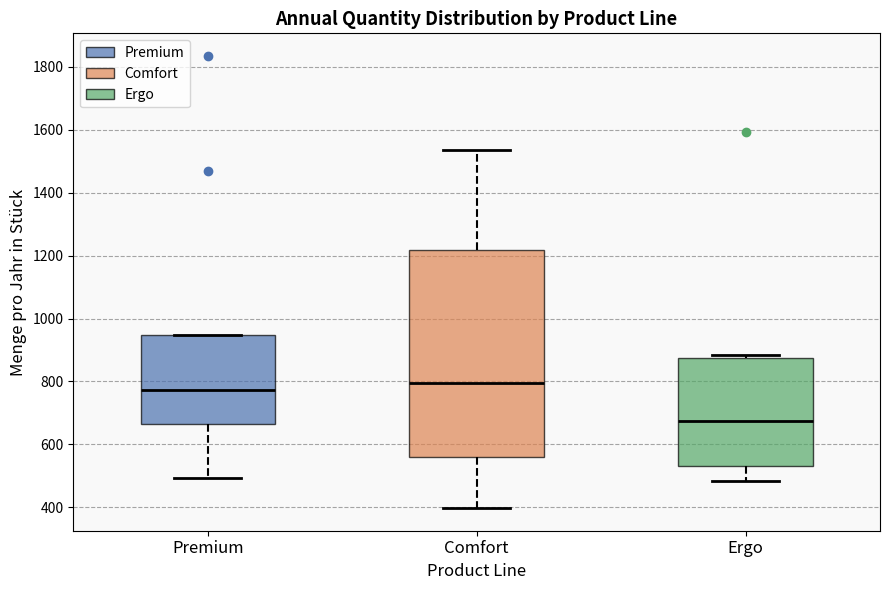

Which box's median line is the lowest?

Ergo